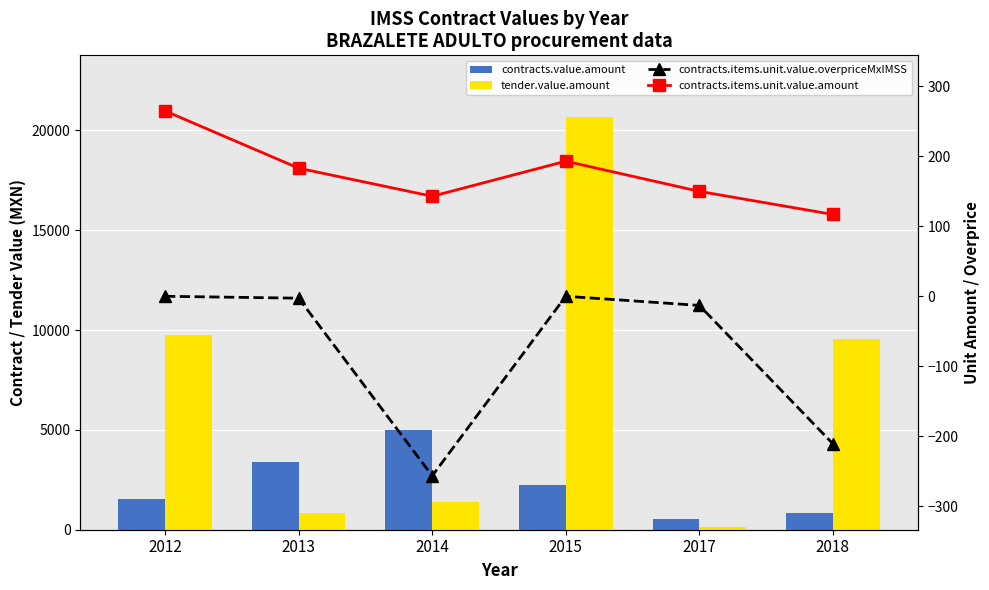

Where is tender.value.amount nearest to the value 10393?

2012